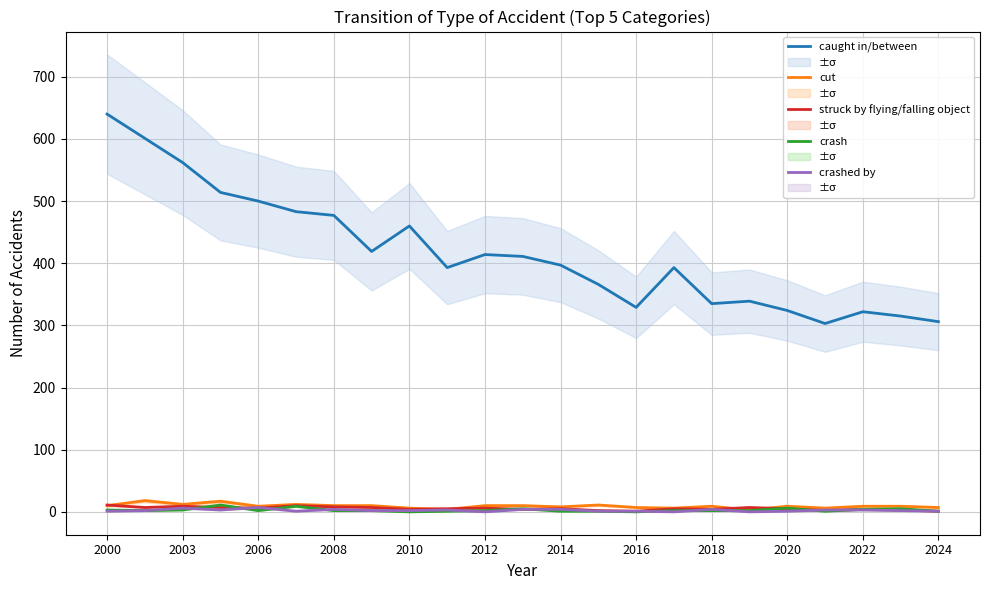

True or false: crashed by and caught in/between intersect in this chart.

False